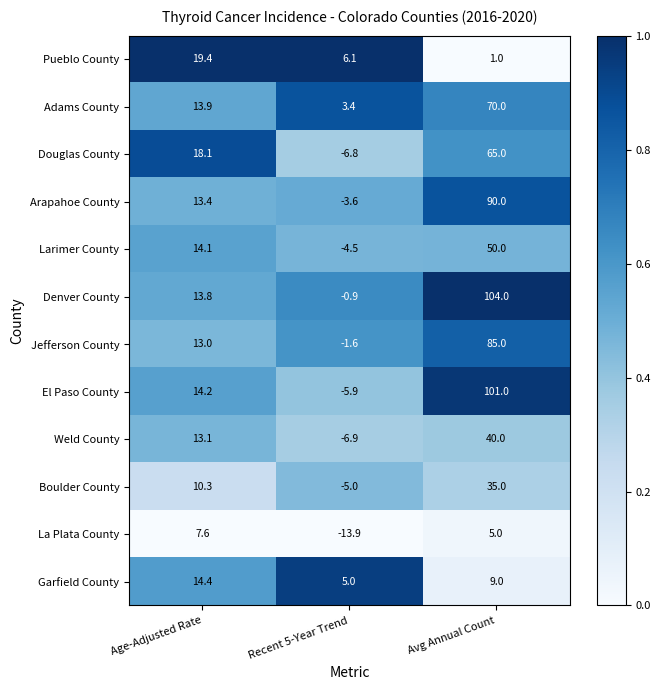

What value does the Larimer County series have at Age-Adjusted Rate?

14.1